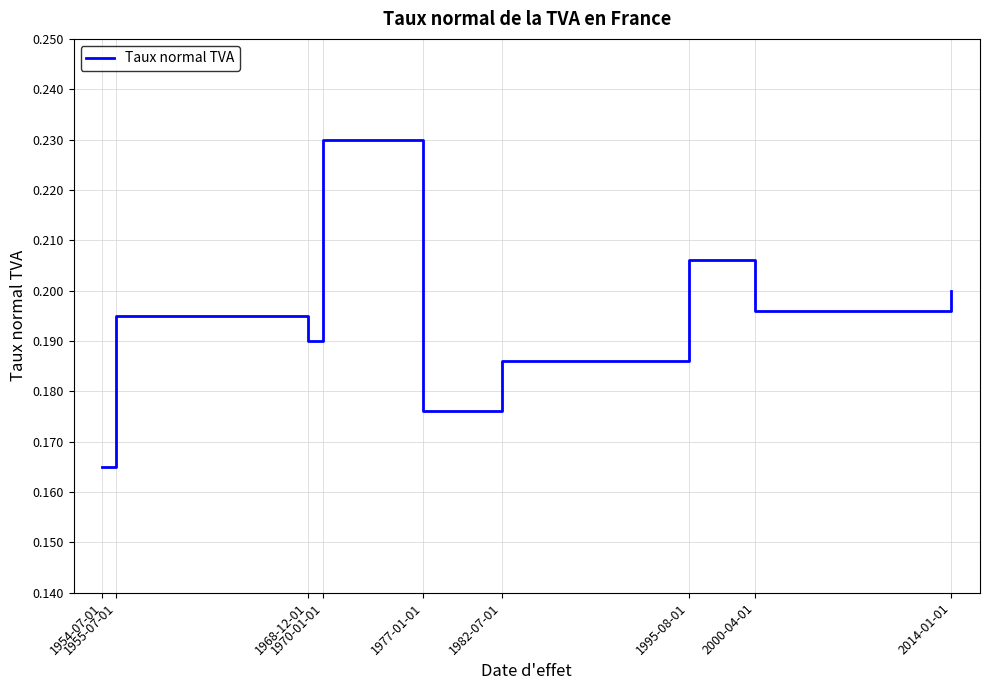

Between 2000-04-01 and 1968-12-01, which is larger?

2000-04-01